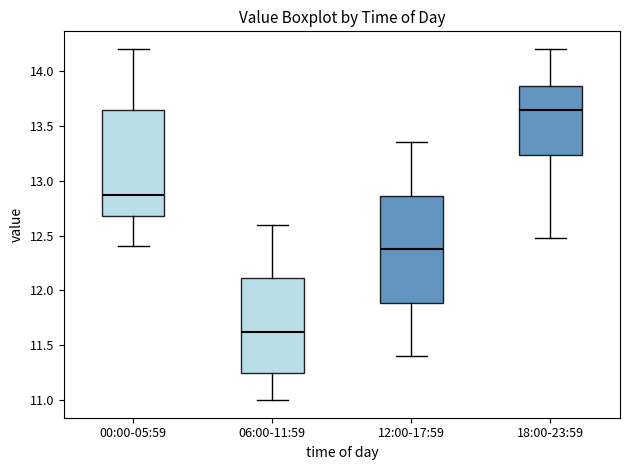

Reading left to right, read every box against the y-axis: the position of its median line, the range the box covers, and the ends of its whiskers. The values are not printed on the chart, so give them approximately, as read against the axis.

00:00-05:59: median 12.85, box 12.70 to 13.65, whiskers 12.40 to 14.20
06:00-11:59: median 11.65, box 11.25 to 12.10, whiskers 11.00 to 12.60
12:00-17:59: median 12.40, box 11.90 to 12.85, whiskers 11.40 to 13.35
18:00-23:59: median 13.65, box 13.25 to 13.85, whiskers 12.50 to 14.20